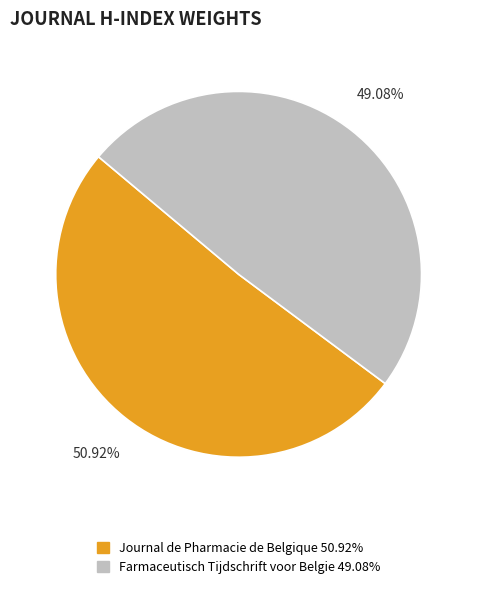

How many slices are in this pie chart?

2